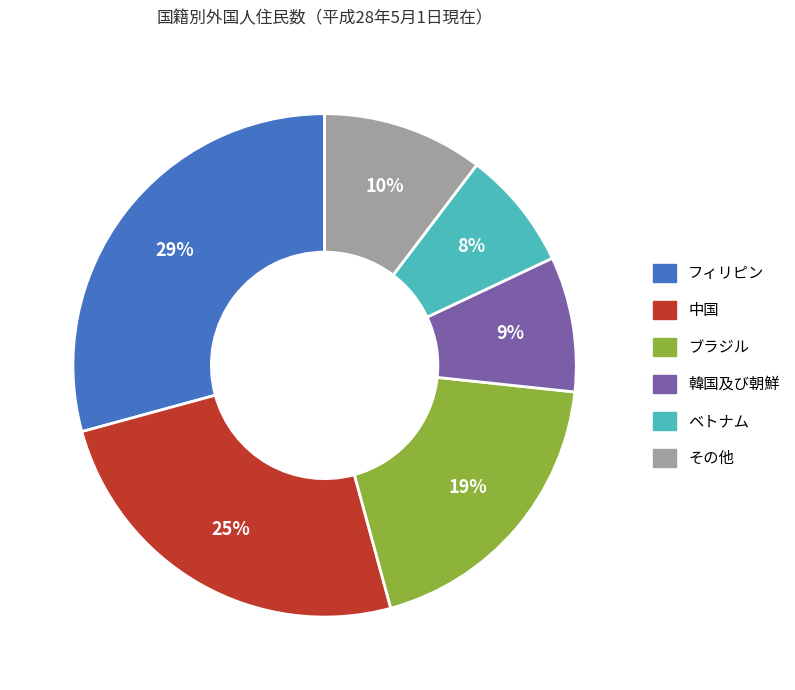

Does フィリピン account for over 50% of the chart?

No